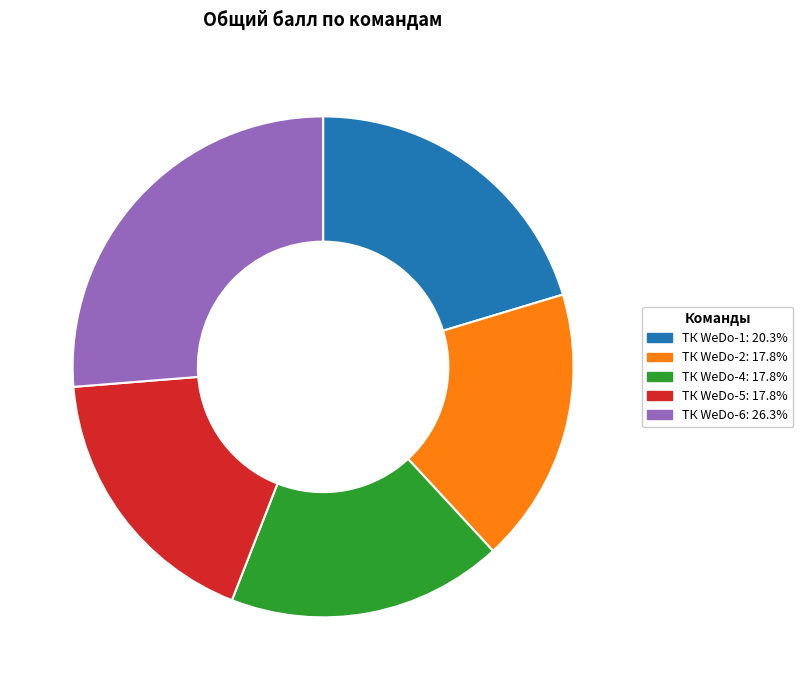

What is the largest slice in the pie chart?

ТК WeDo-6